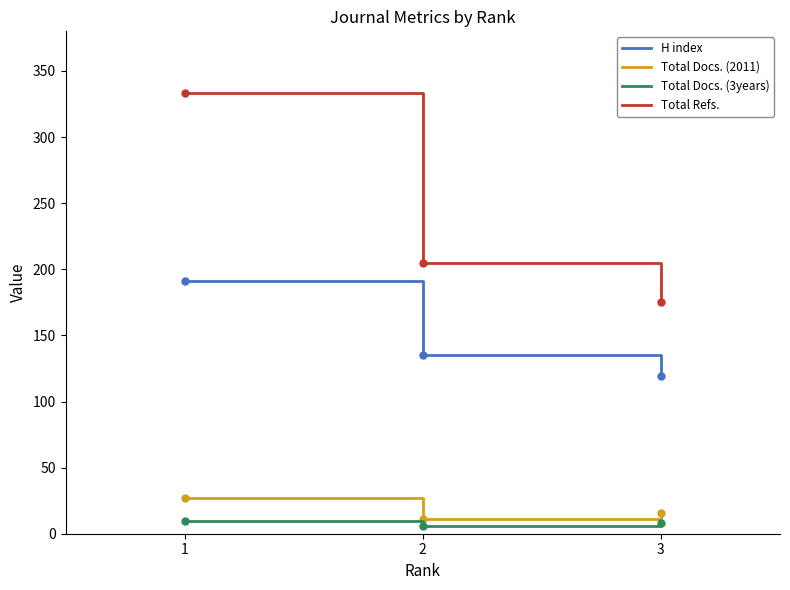

What is the difference between the maximum and minimum values in the Total Docs. (3years) series?

4